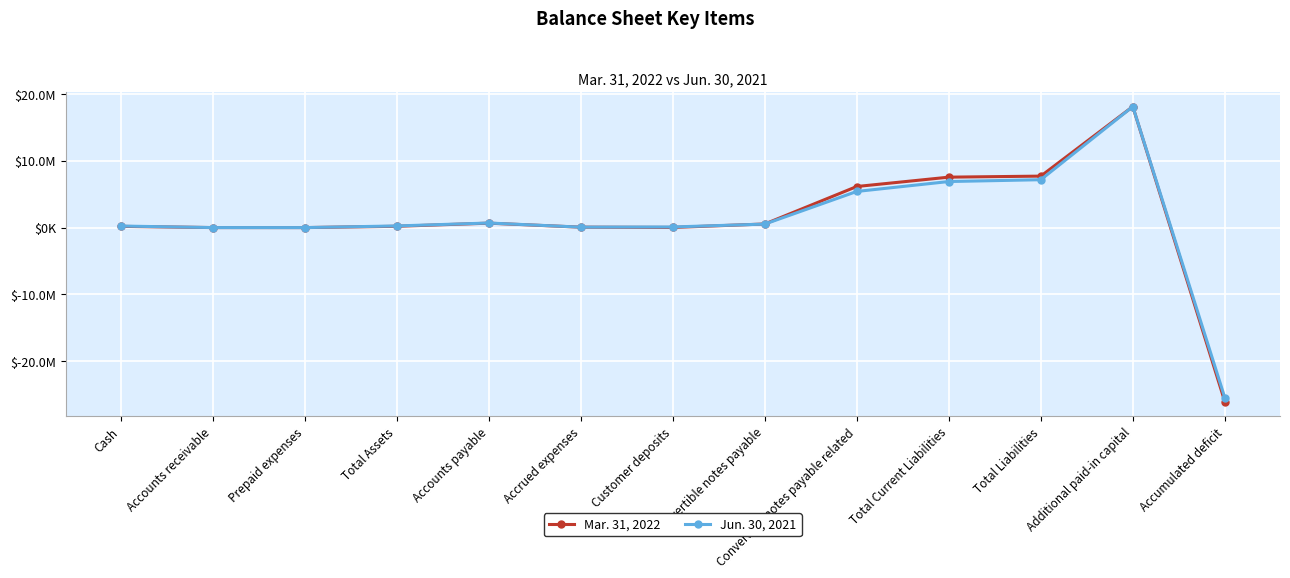

List the series in order of their overall mean, lowest first.

Jun. 30, 2021, Mar. 31, 2022